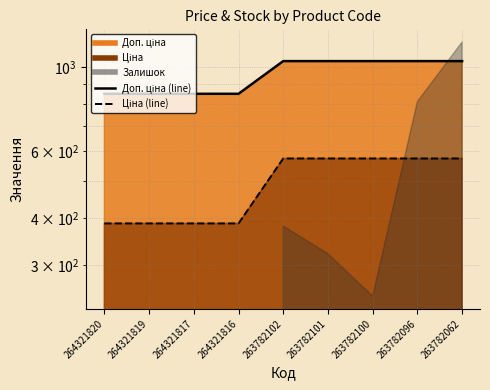

Count the number of categories in the chart.

9